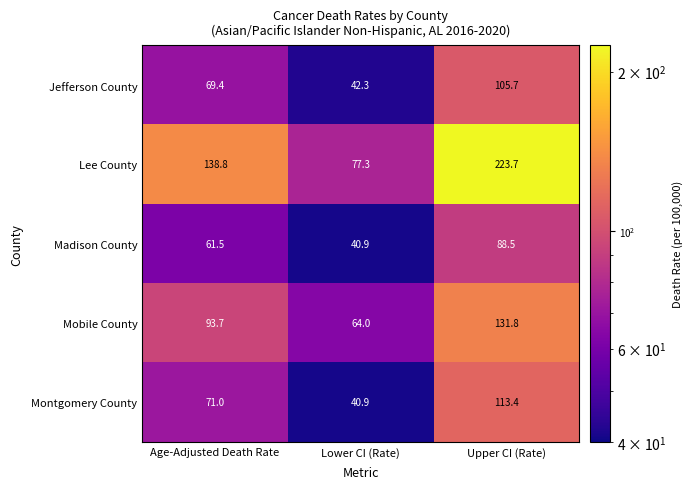

What is the greatest value displayed?

223.7